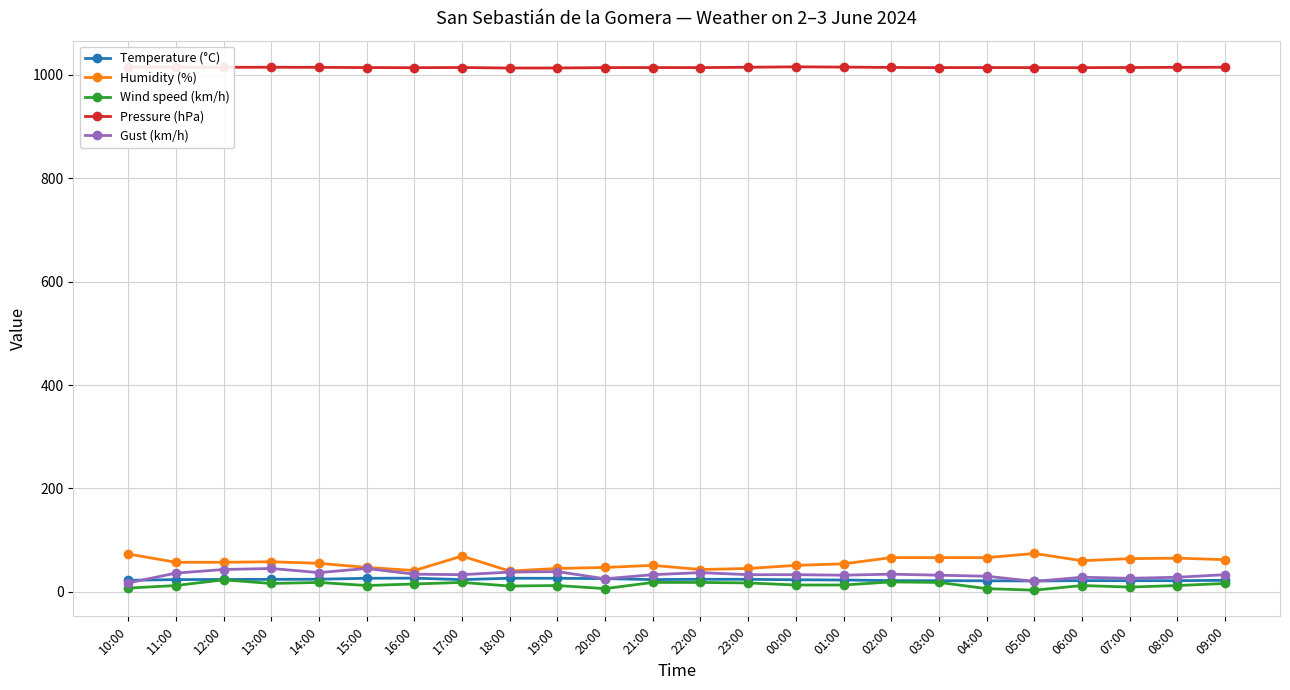

What is the label of the 9th point from the right?

01:00